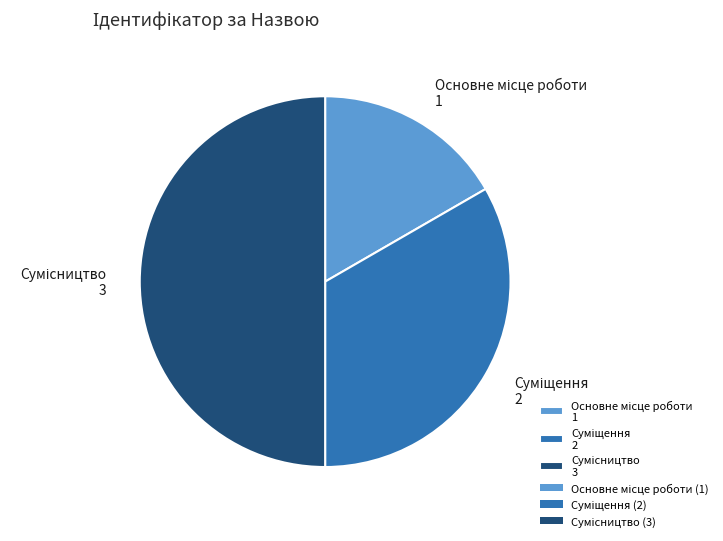

Combined, do Основне місце роботи and Суміщення account for over 50%?

No